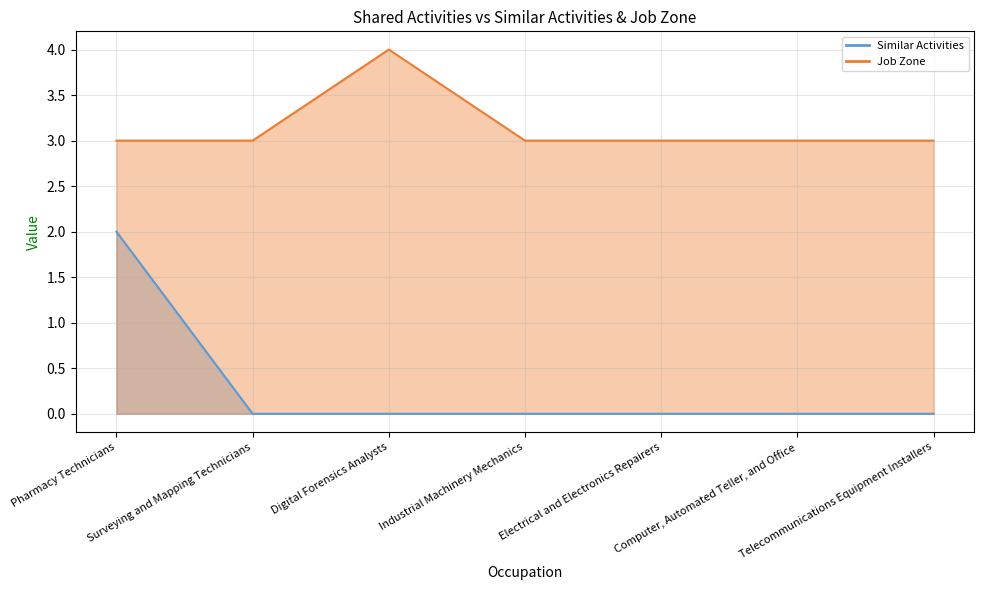

Which category has the highest value in the Similar Activities series?

Pharmacy Technicians